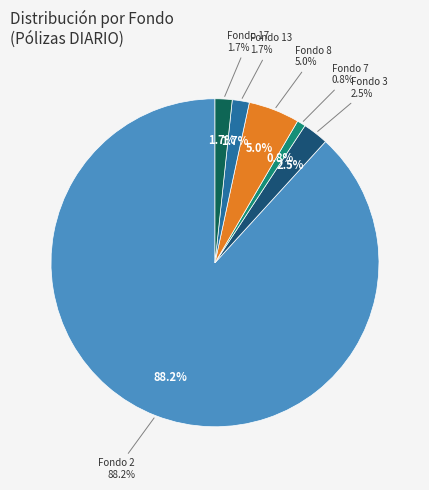

How many slices are in this pie chart?

6